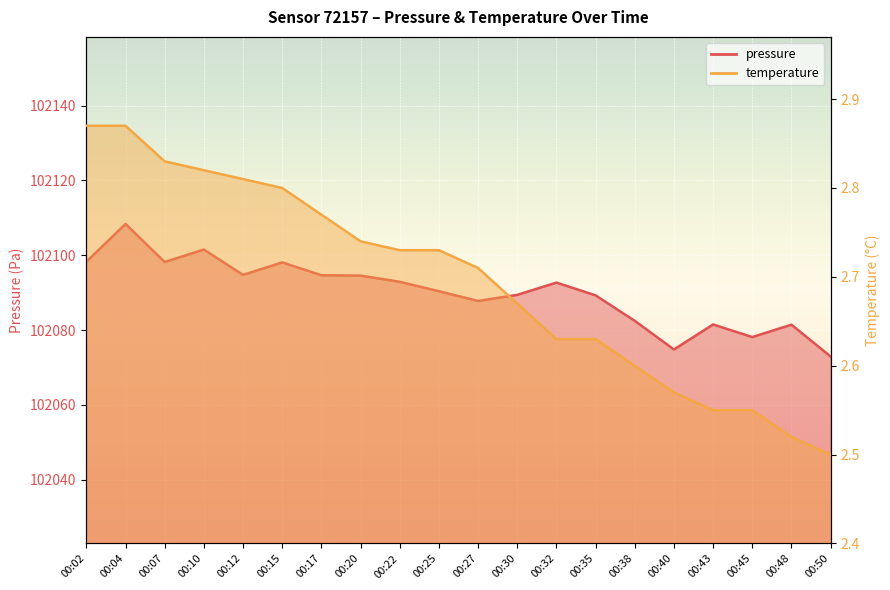

Reading left to right, transcribe all the data shown in this chart.

pressure: 00:02=102098.2	00:04=102108.4	00:07=102098.2	00:10=102101.5	00:12=102094.8	00:15=102098.1	00:17=102094.7	00:20=102094.6	00:22=102092.9	00:25=102090.4	00:27=102087.8	00:30=102089.4	00:32=102092.7	00:35=102089.3	00:38=102082.5	00:40=102074.8	00:43=102081.5	00:45=102078.1	00:48=102081.4	00:50=102072.9
temperature: 00:02=2.9	00:04=2.9	00:07=2.8	00:10=2.8	00:12=2.8	00:15=2.8	00:17=2.8	00:20=2.7	00:22=2.7	00:25=2.7	00:27=2.7	00:30=2.7	00:32=2.6	00:35=2.6	00:38=2.6	00:40=2.6	00:43=2.5	00:45=2.5	00:48=2.5	00:50=2.5